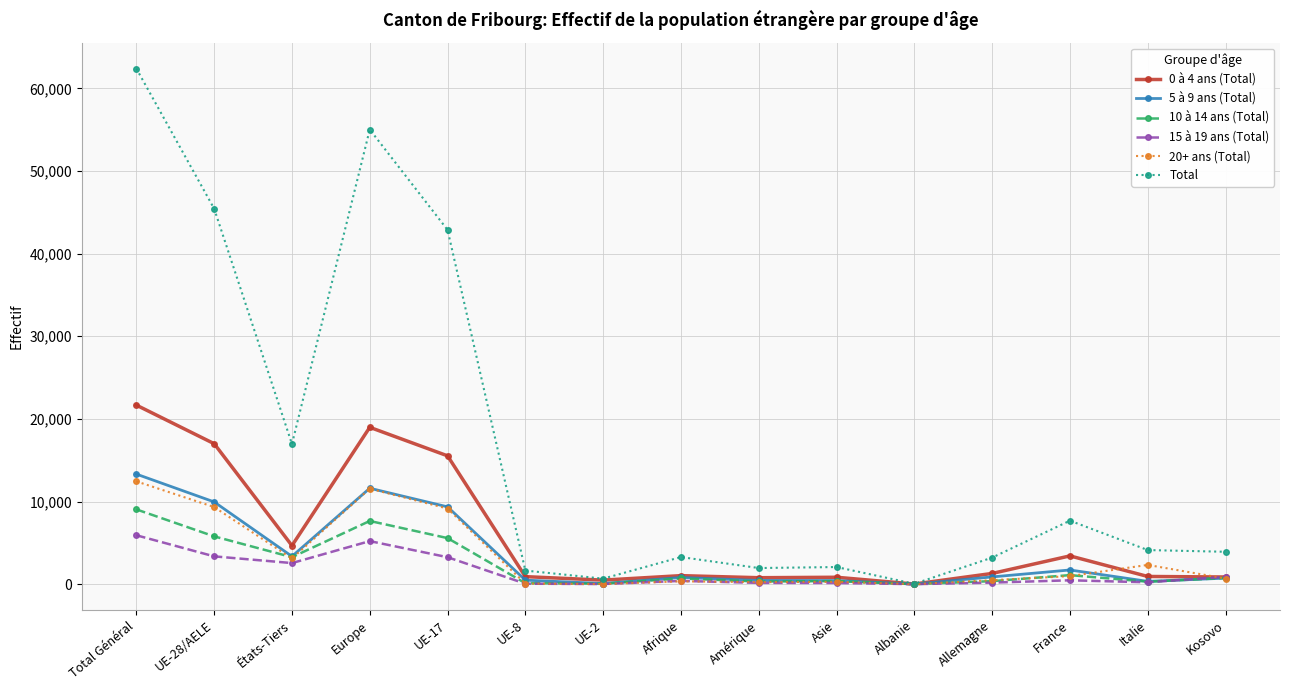

What is the maximum value for 0 à 4 ans (Total)?

21666